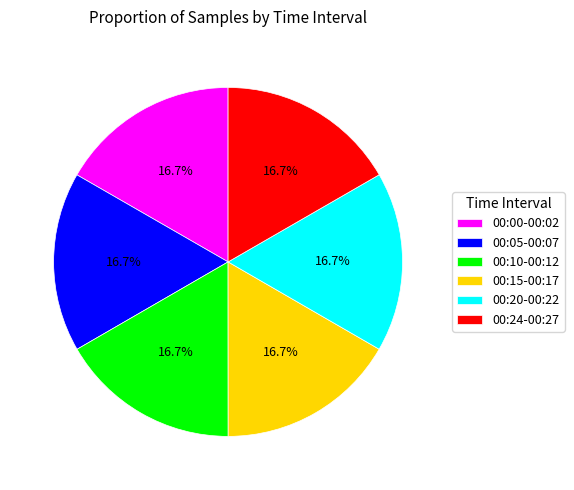

Is the sum of 00:05-00:07 and 00:15-00:17 greater than half?

No